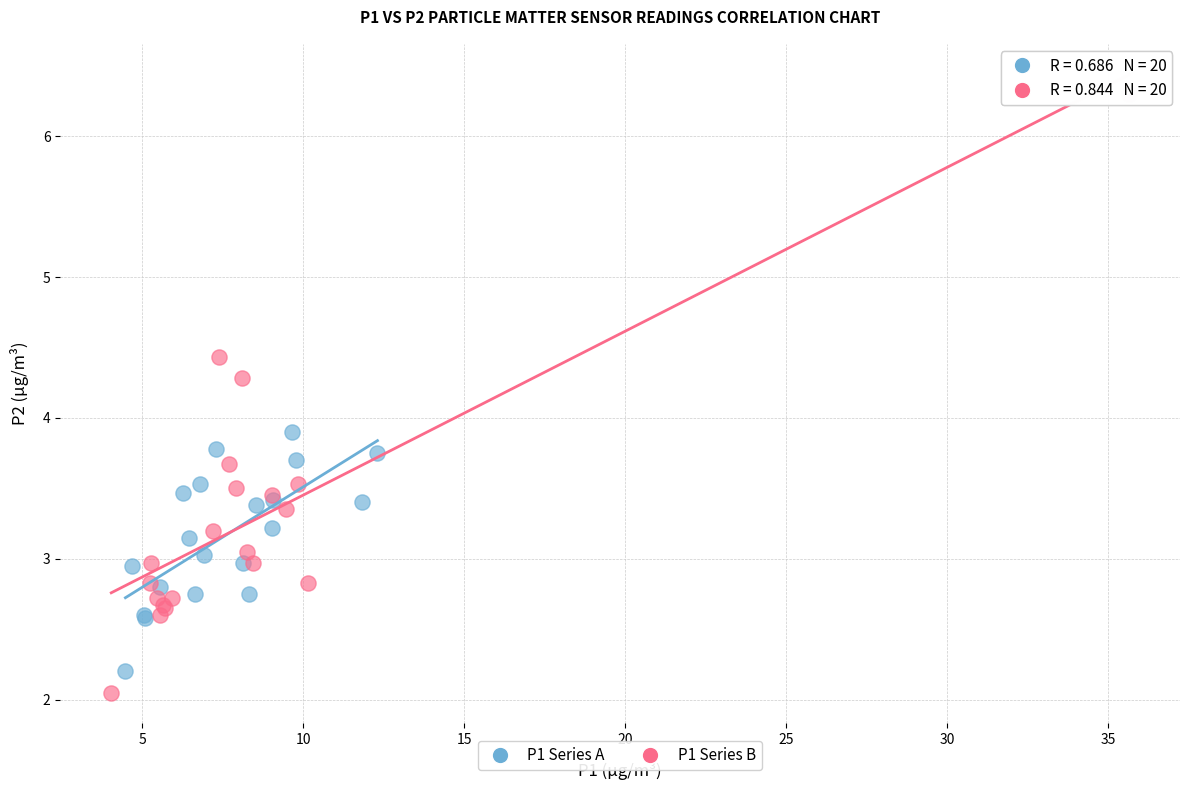

Which series has the widest spread of Y values?

P1 Series B